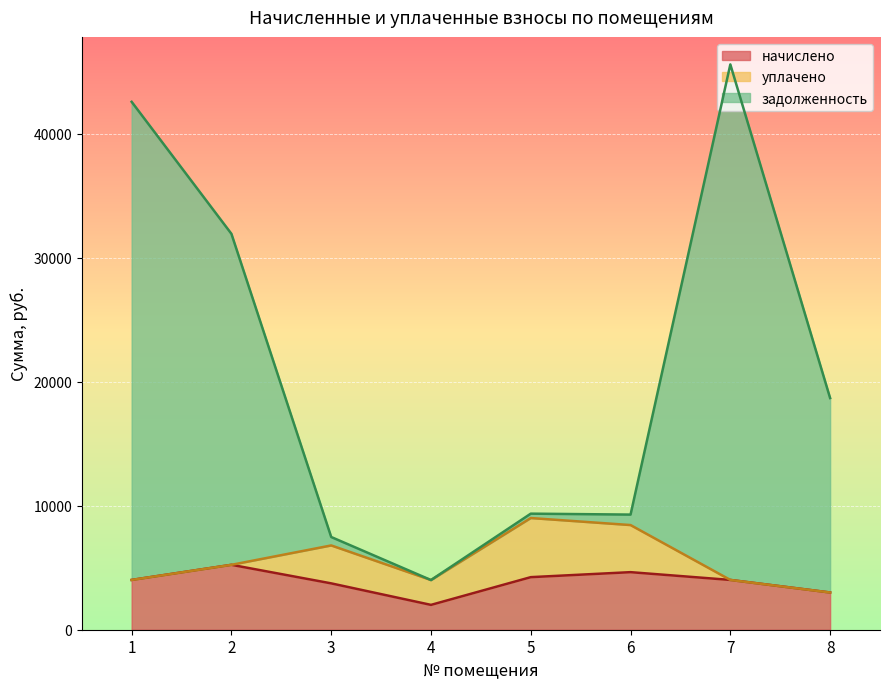

True or false: задолженность has a value of 7477.6 at 3.

True